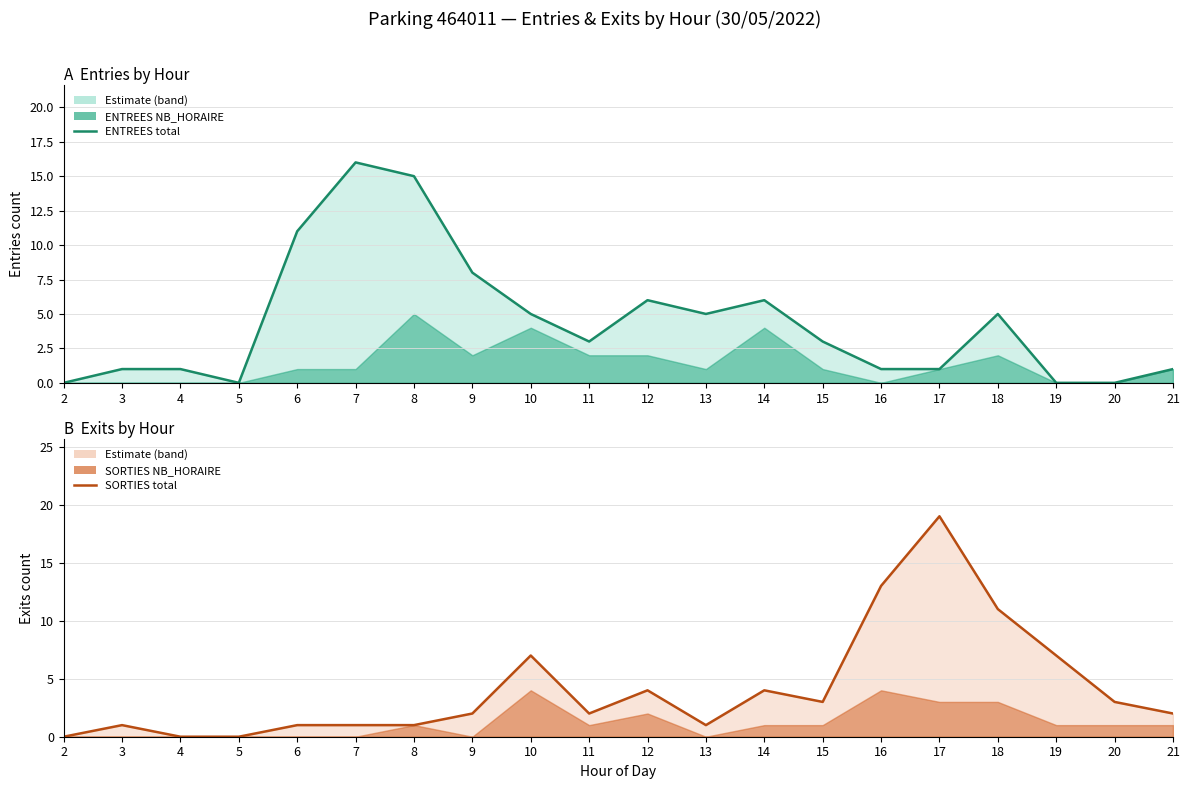

What is the difference between the SORTIES total values at 9 and 13?

1